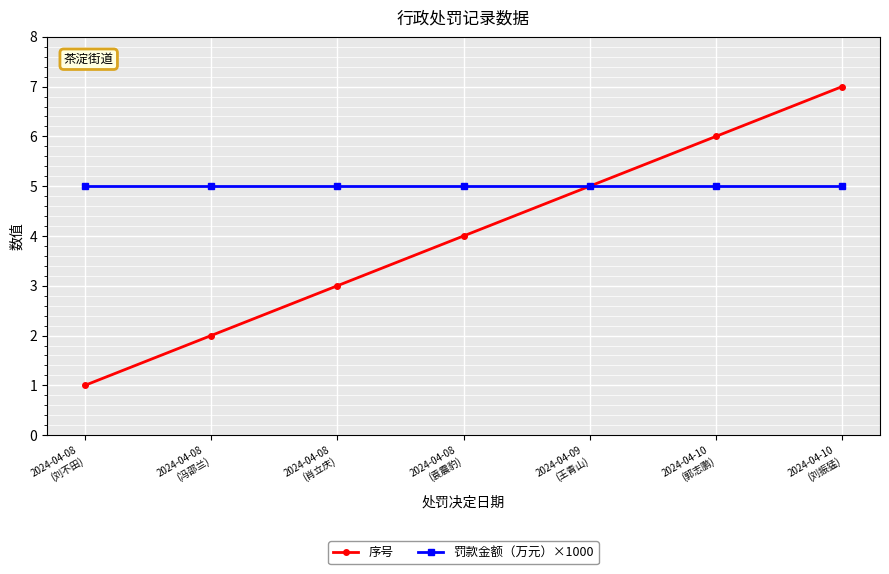

At how many categories does at least one series exceed 2?

7